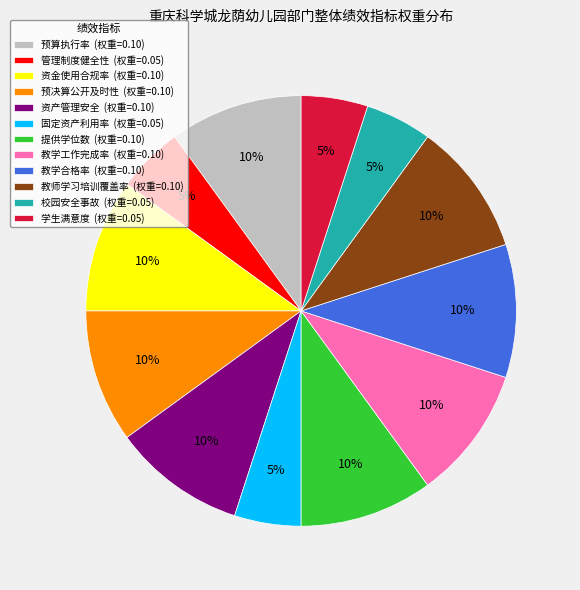

To the nearest percent, what portion does 资金使用合规率 represent?

10%